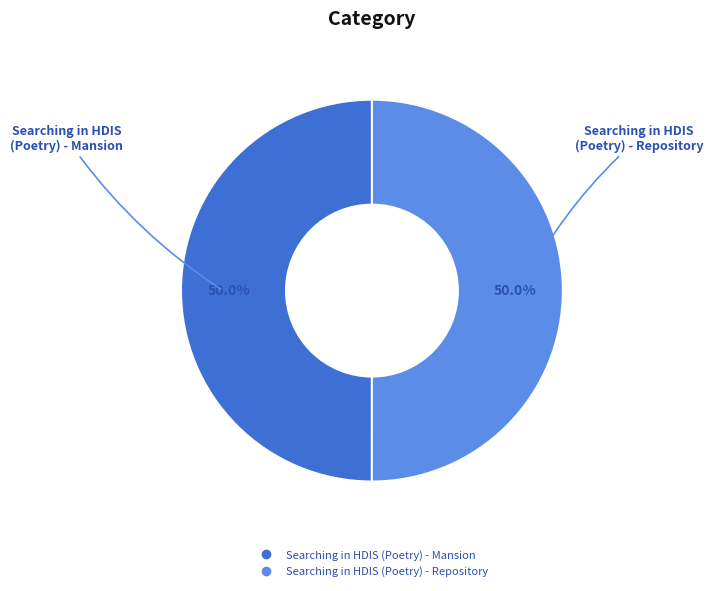

To the nearest percent, what portion does Searching in HDIS (Poetry) - Repository represent?

50%